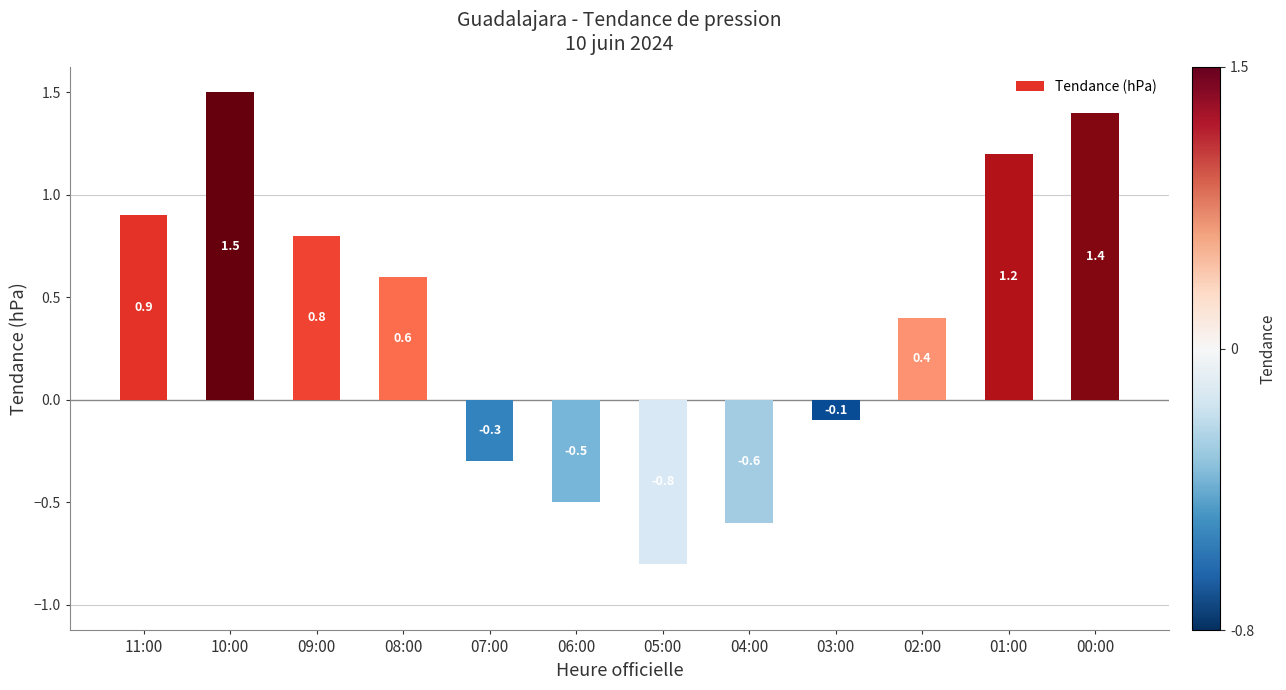

Reading right to left, what are all the values shown in this chart?

1.4	1.2	0.4	-0.1	-0.6	-0.8	-0.5	-0.3	0.6	0.8	1.5	0.9